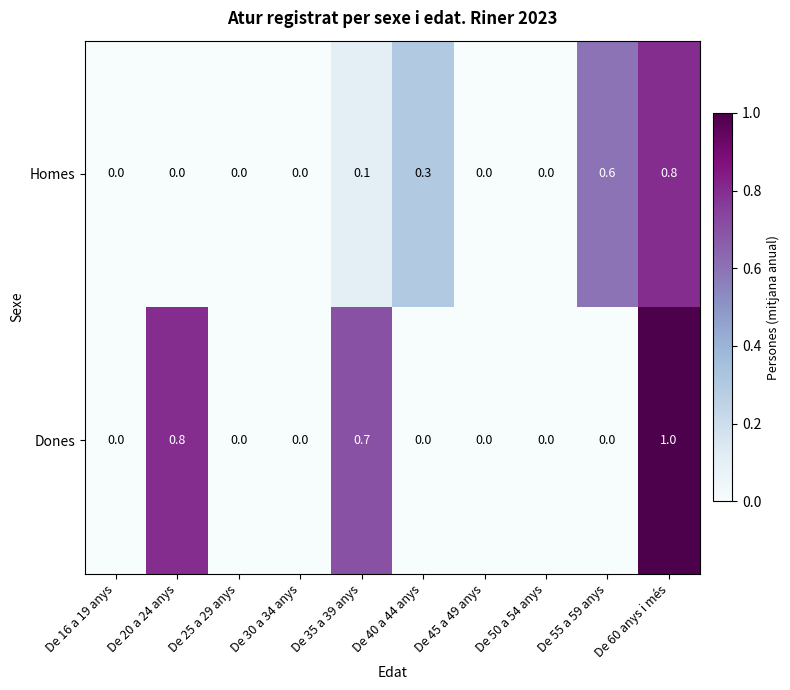

What is the highest value of the Dones series?

1.0